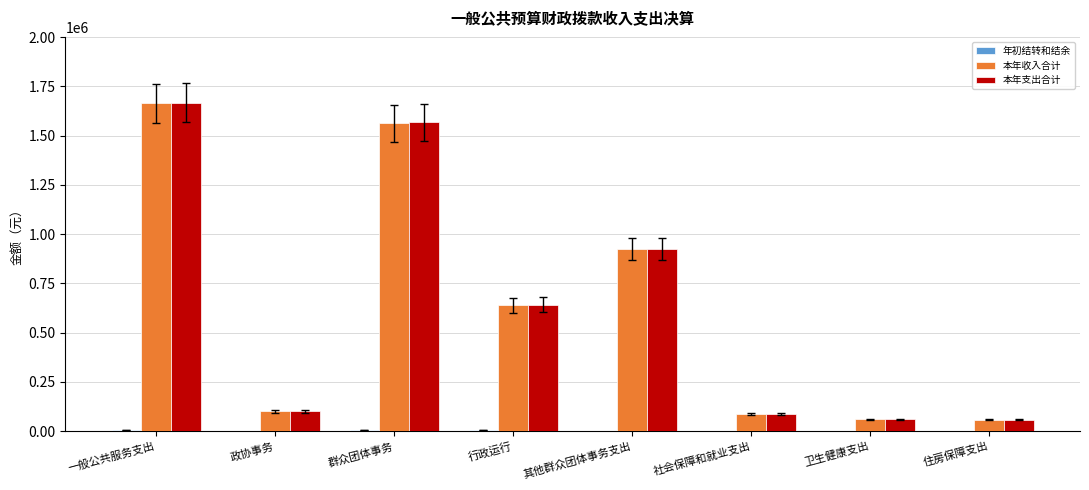

At which category does the chart reach its peak across all series?

一般公共服务支出